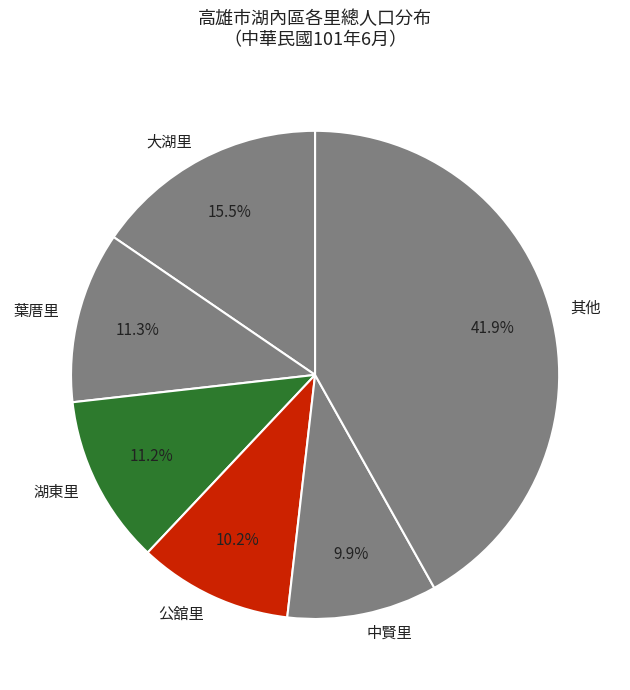

Combined, what portion of the pie is 葉厝里 and 其他?

53.2%